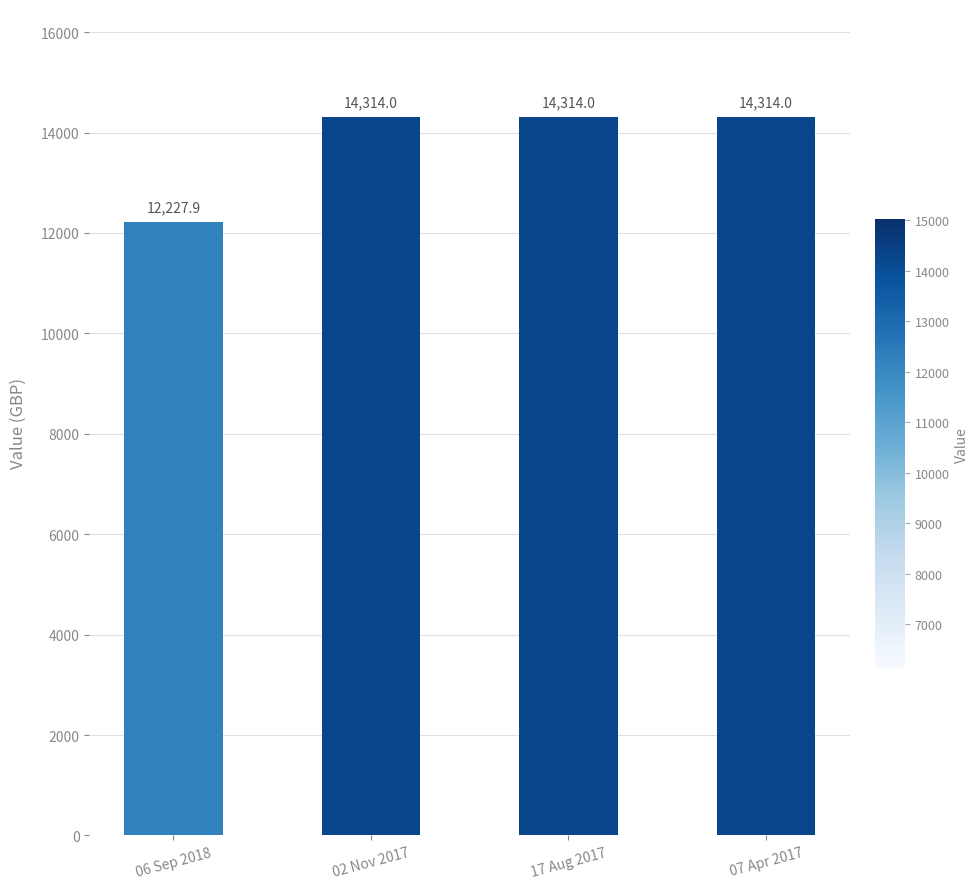

True or false: the data shows 14314.0 at 17 Aug 2017.

True